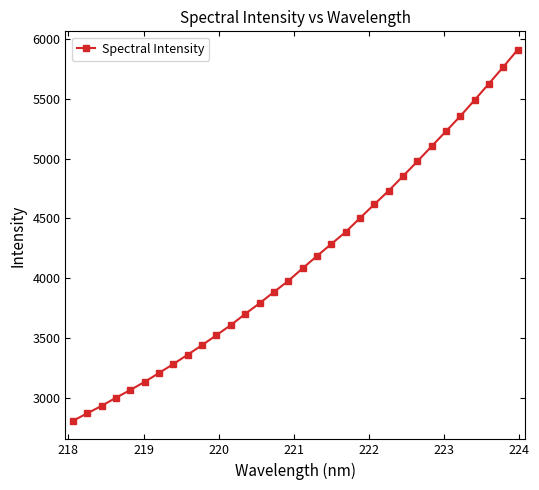

What is the value of the 29th point from the left?

5489.7